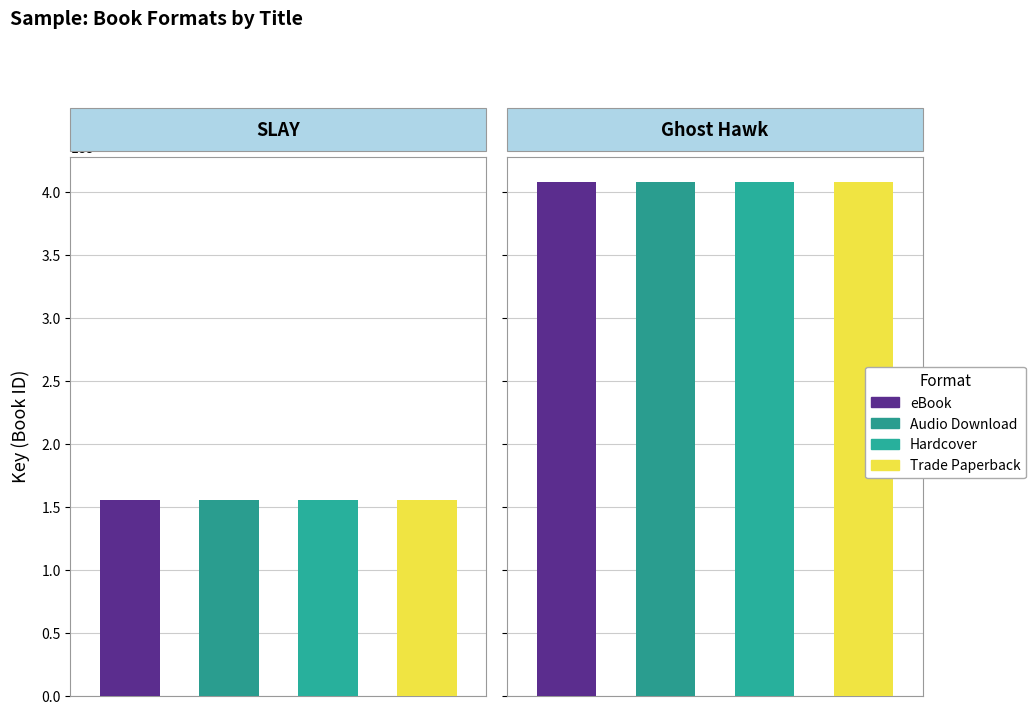

What is the maximum value shown in the chart?

407602510